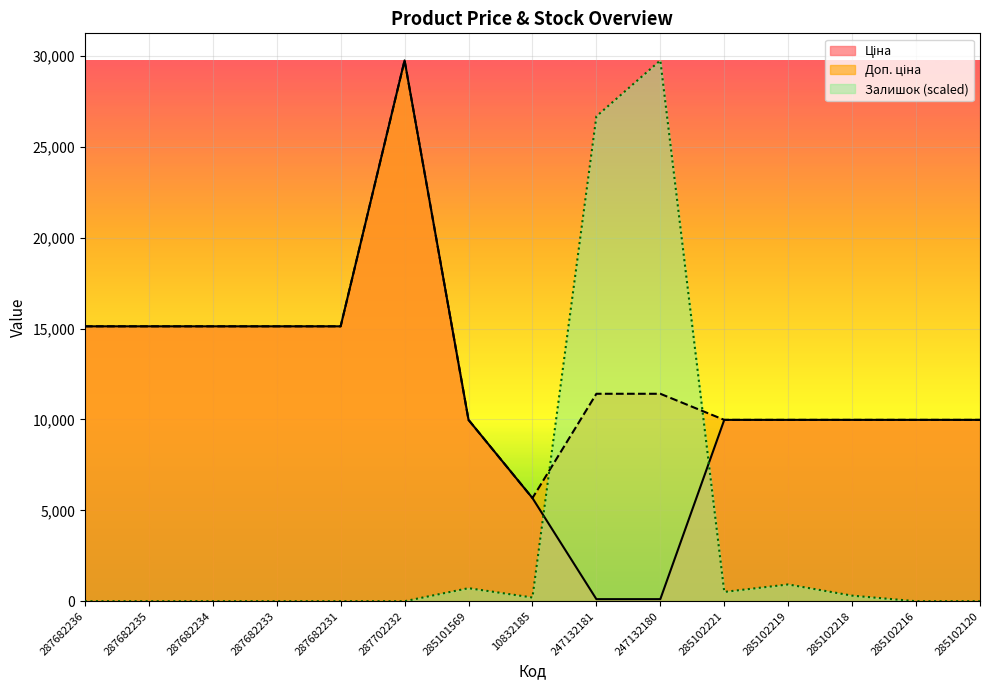

True or false: Залишок has a value of 521.5 at 285102218.

False